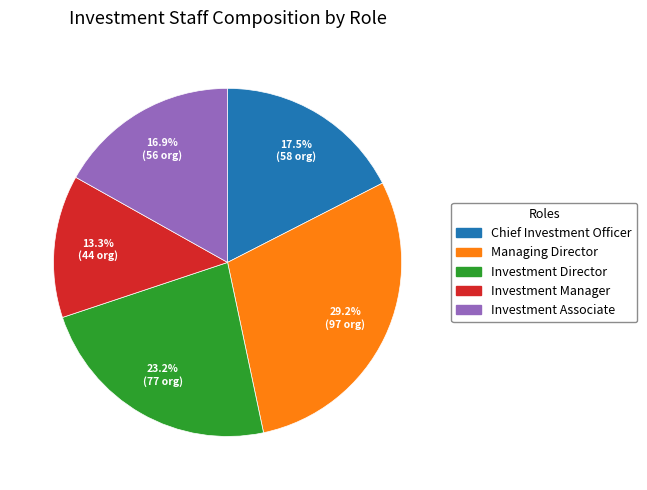

To the nearest percent, what is the combined percentage of Investment Associate and Investment Manager?

30%